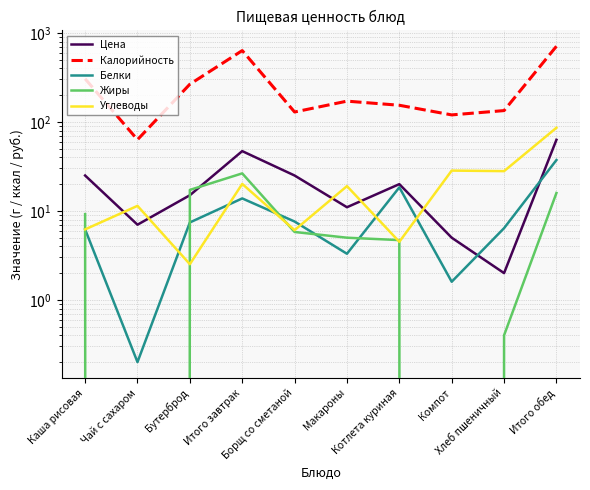

What is the value of the Белки point at the 10th from the left?

37.3